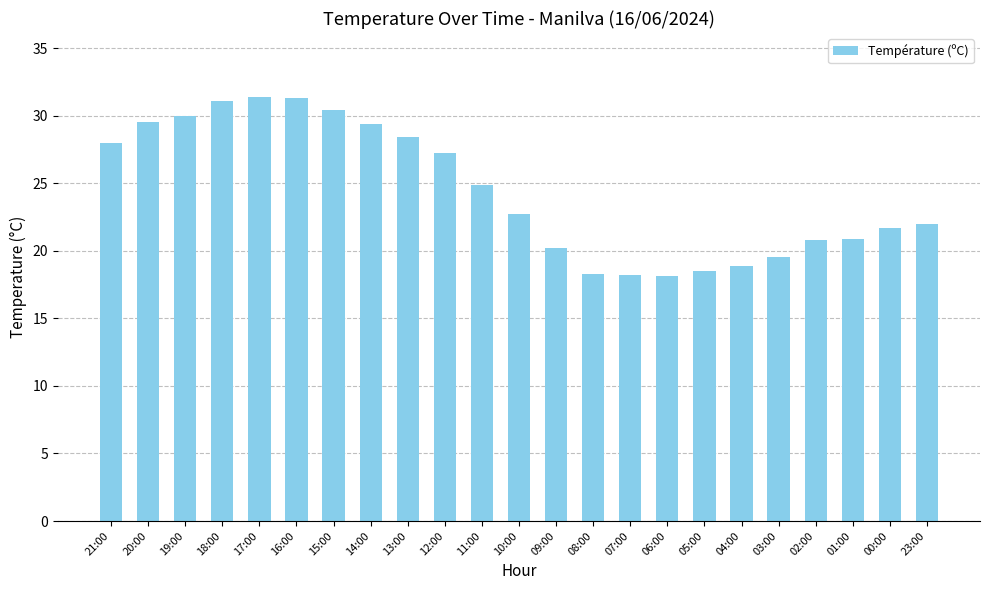

What is the difference between the values at 13:00 and 23:00?

6.4